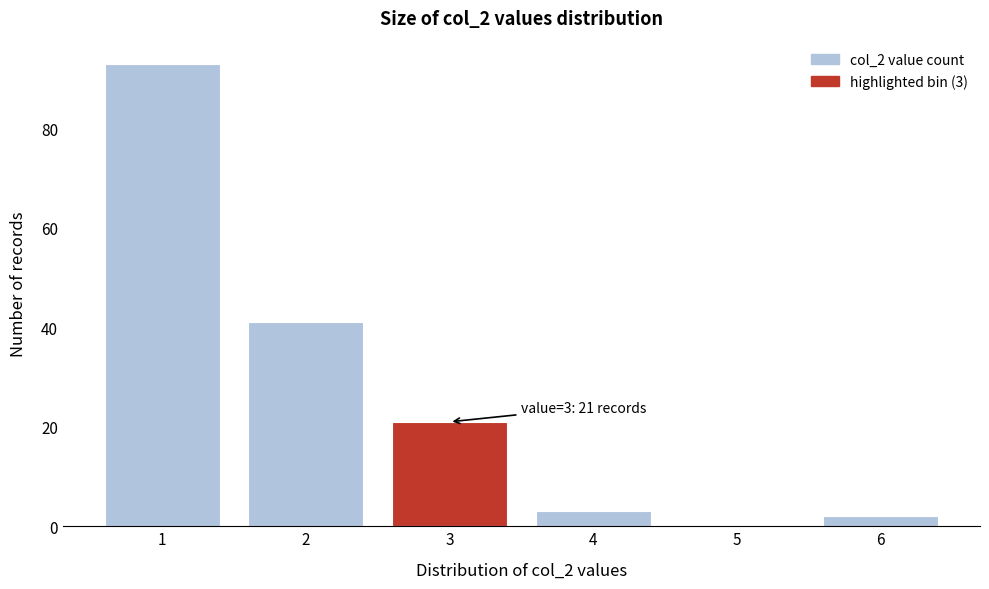

Reading left to right, extract all data points from this chart.

1=93	2=41	3=21	4=3	5=0	6=2